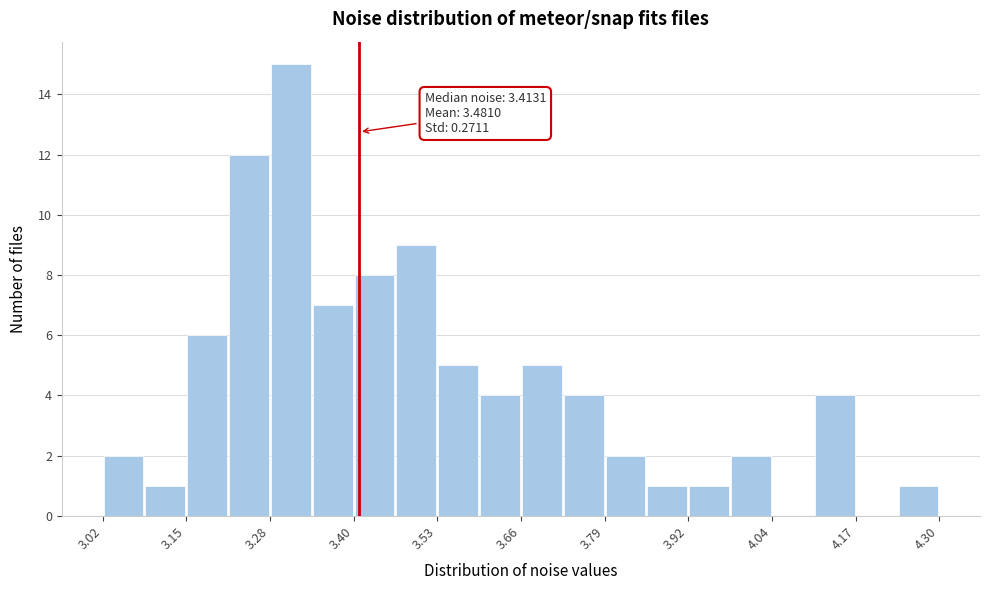

Read against the x-axis, roughly where is the centre of the tallest bar?

3.30